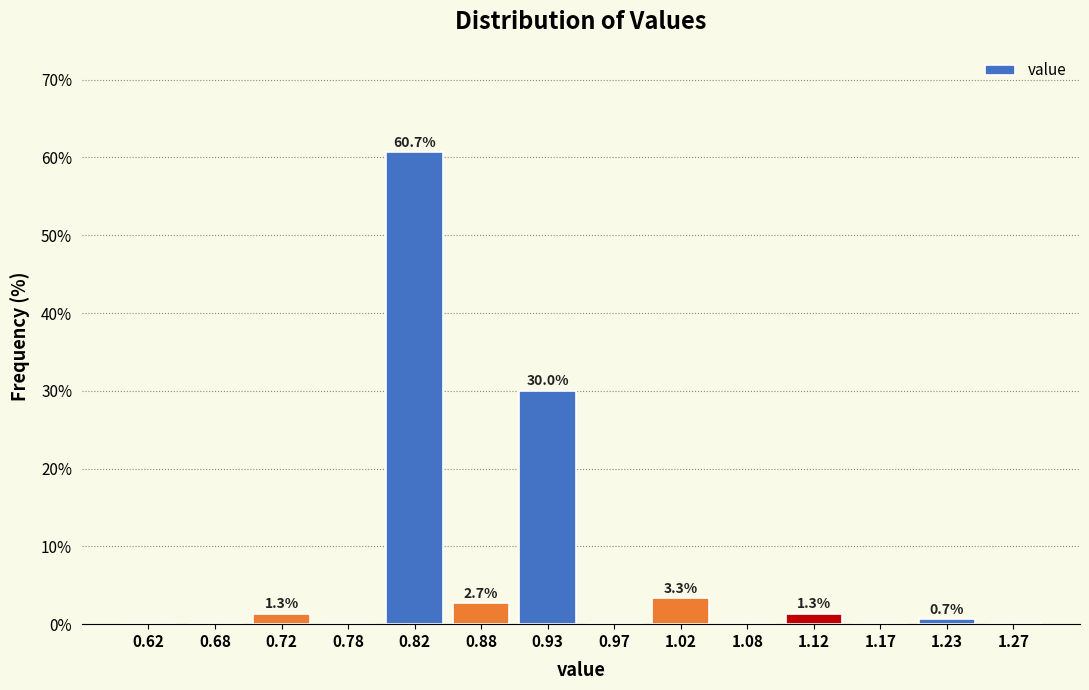

Over which range of the x-axis is the bar tallest?

0.80 to 0.85